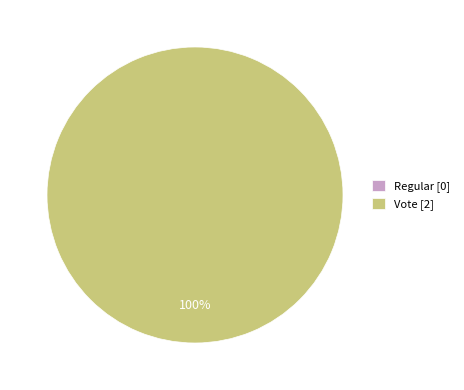

What is the smallest slice in the pie chart?

Regular